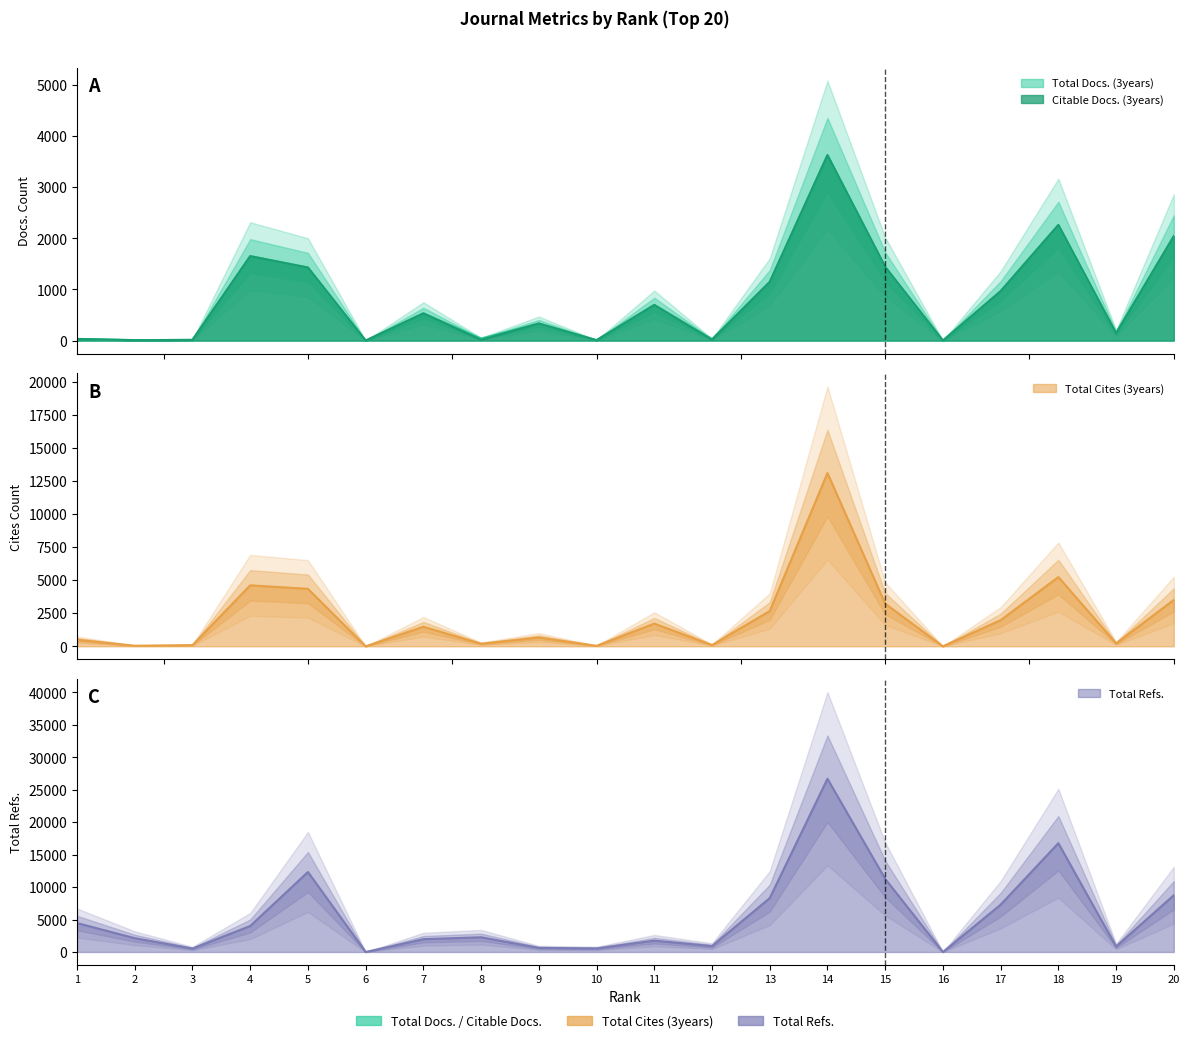

The Total Refs. series shows 1608 at 12. True or false?

False